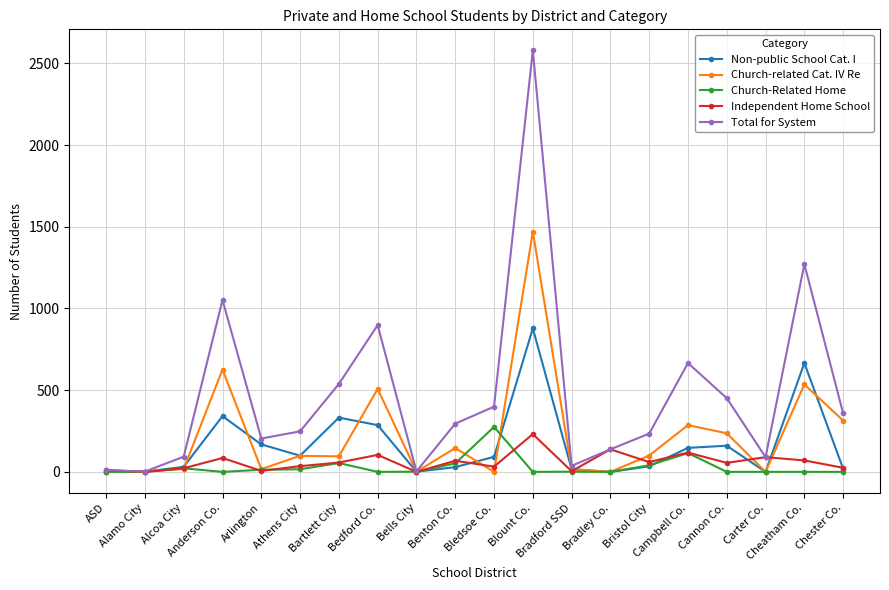

List the series in order of their peak value, lowest first.

Independent Home School, Church-Related Home, Non-public School Cat. I, Church-related Cat. IV Re, Total for System